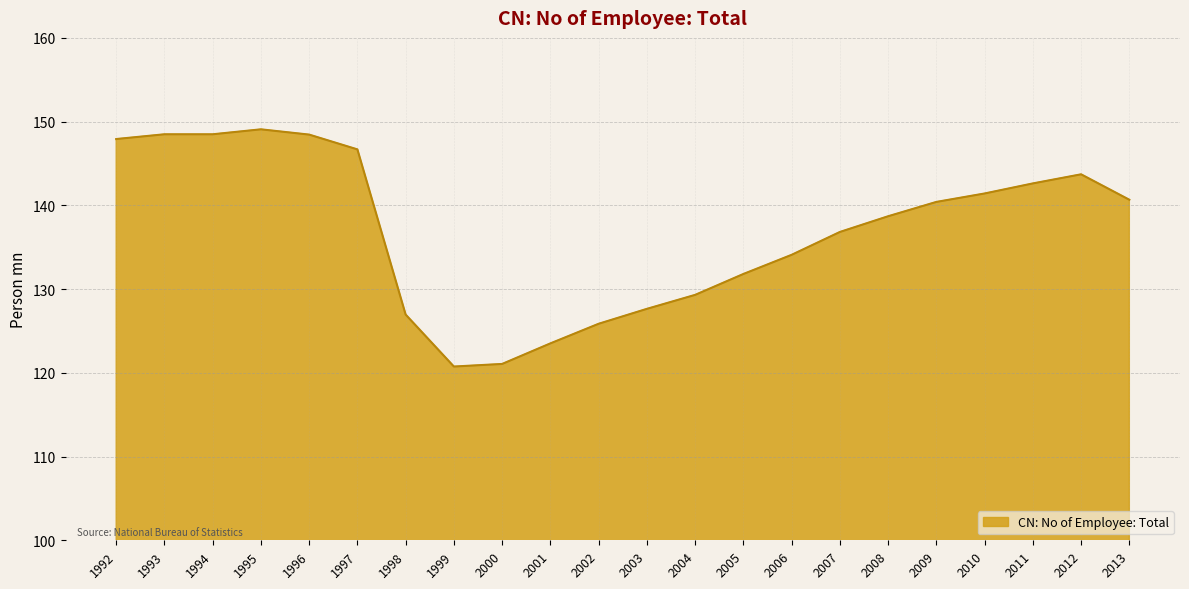

What is the maximum value shown in the chart?

149.1